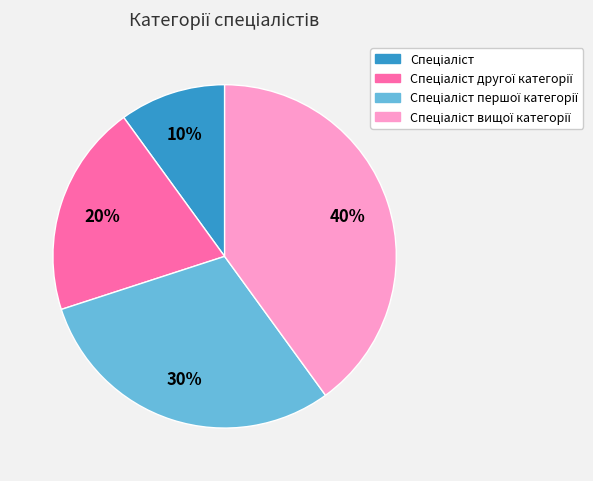

Is there a majority slice in this chart?

No